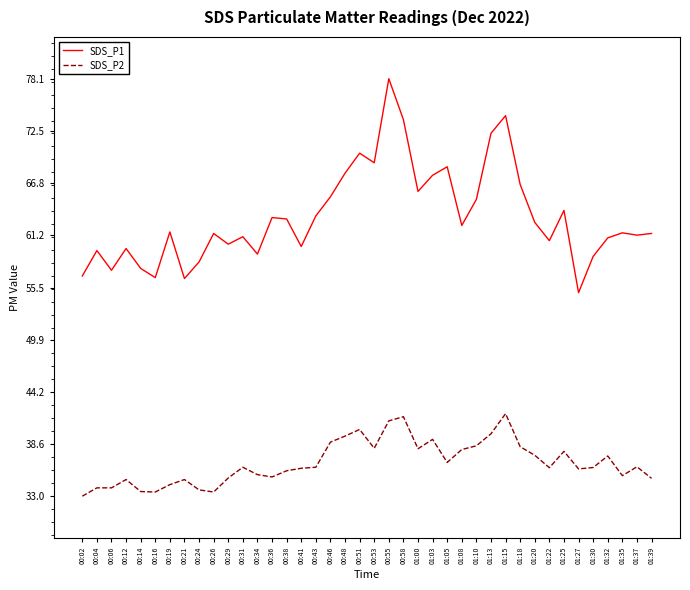

Is it true that SDS_P2 equals 7.5 at 00:02?

False